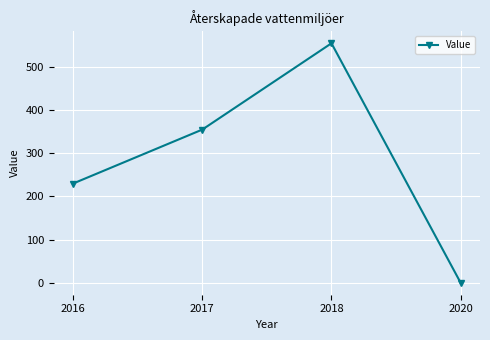

True or false: the data has more than 2 interior local peaks.

False